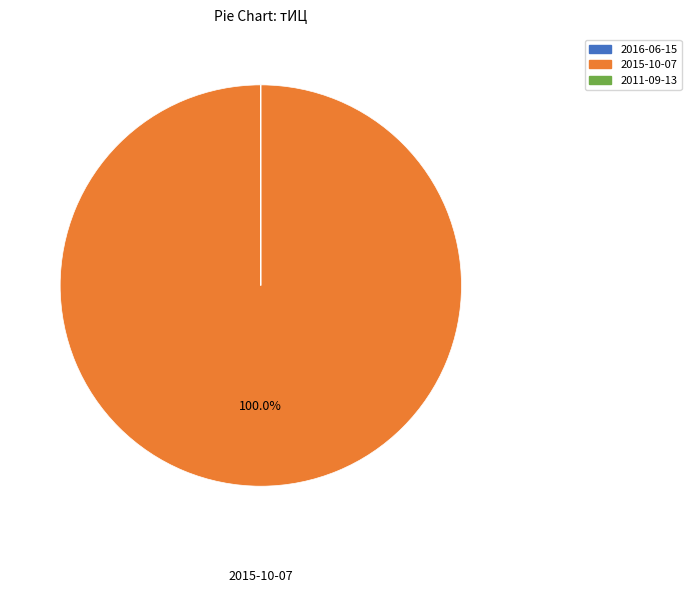

What is the largest slice in the pie chart?

2015-10-07